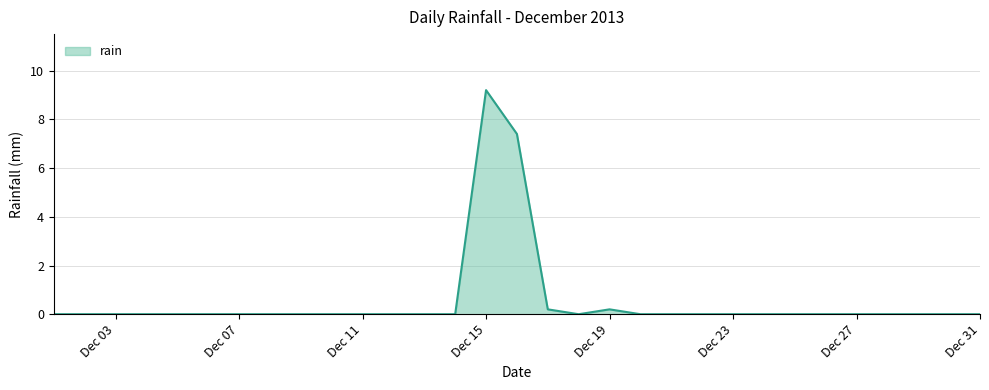

Reading right to left, transcribe all the data shown in this chart.

0.0	0.0	0.0	0.0	0.0	0.0	0.0	0.0	0.0	0.0	0.0	0.0	0.2	0.0	0.2	7.4	9.2	0.0	0.0	0.0	0.0	0.0	0.0	0.0	0.0	0.0	0.0	0.0	0.0	0.0	0.0